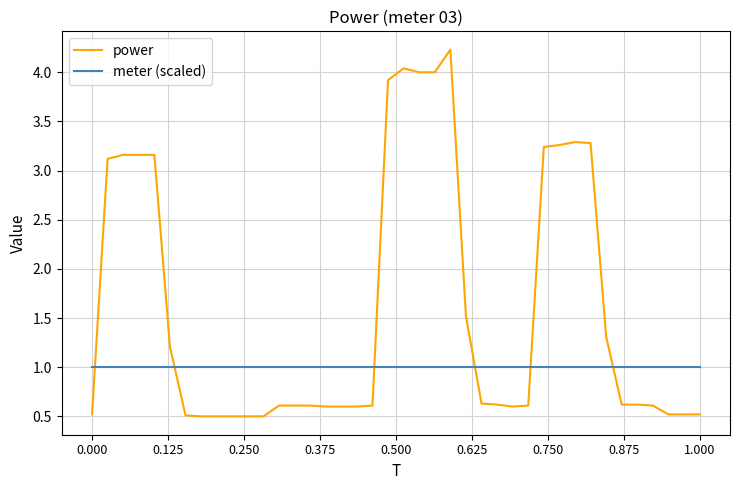

What are all the series names shown in the legend?

power, meter (scaled)